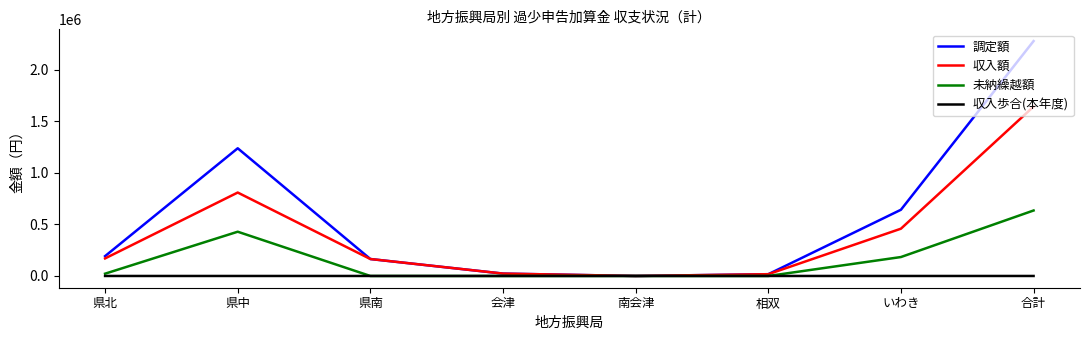

What is the sum of all 収入額 values?

3283886.0